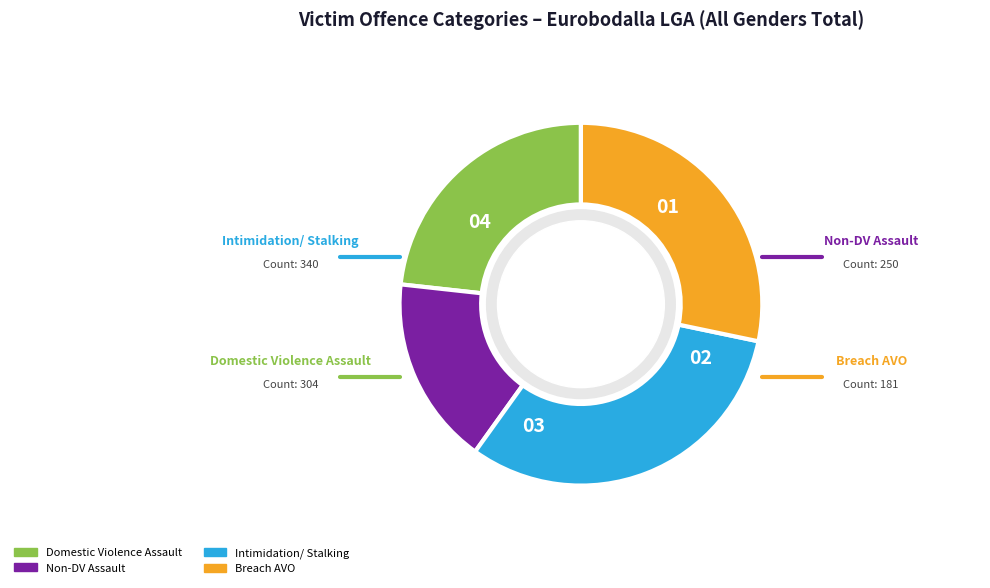

Is there a majority slice in this chart?

No